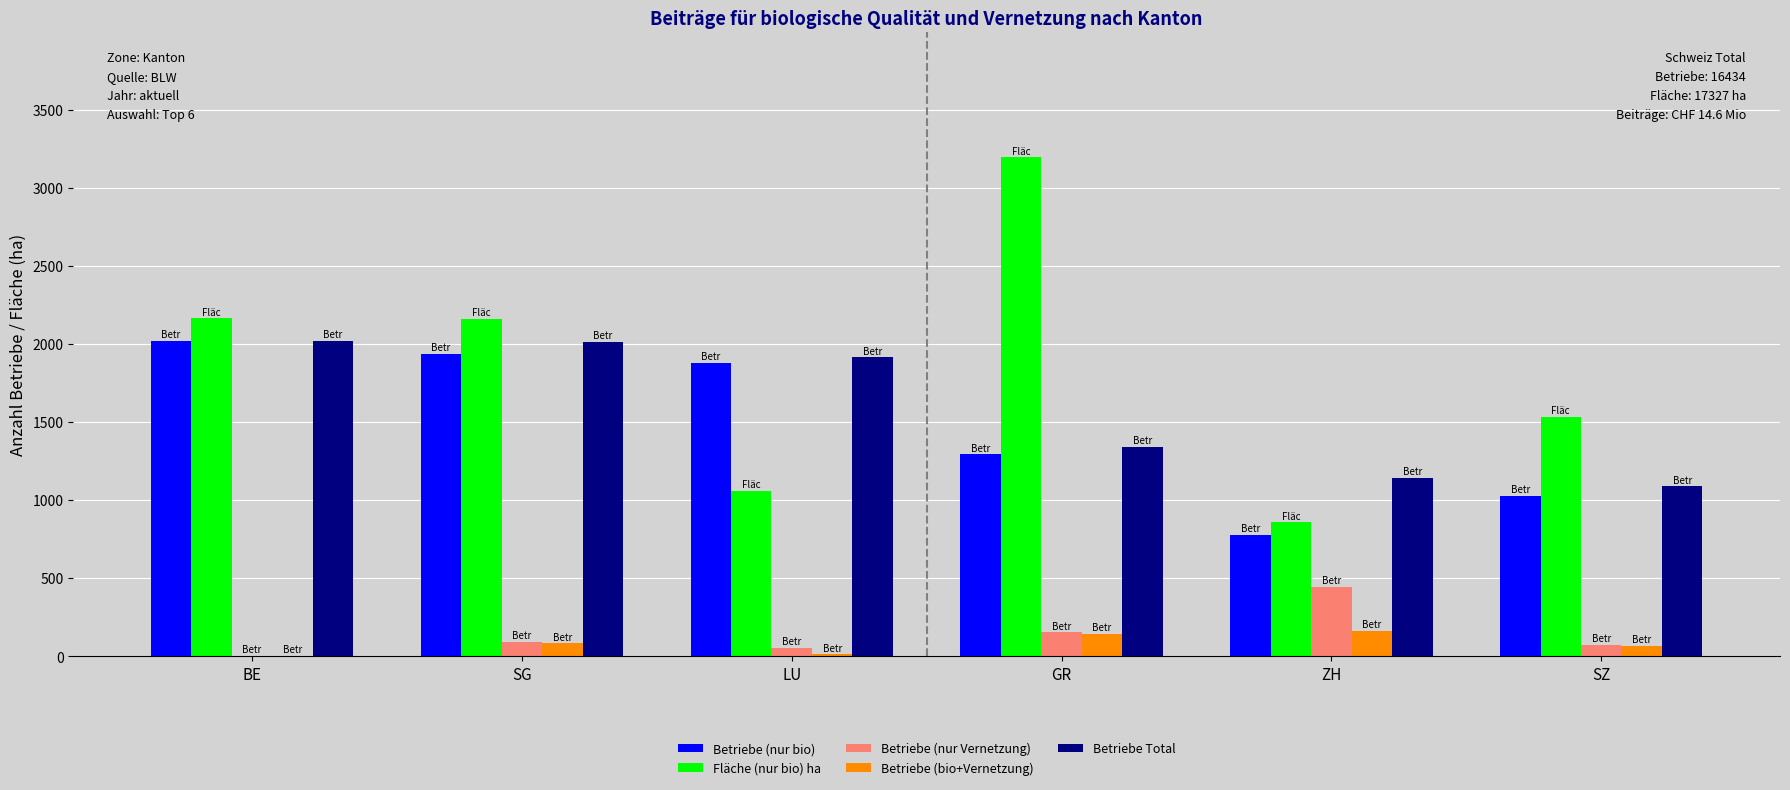

How many distinct data groups are displayed?

5